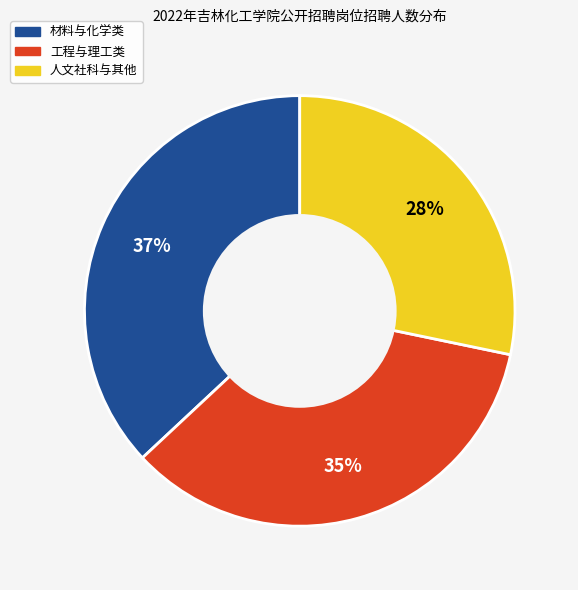

Is there any slice that represents more than half of the pie?

No